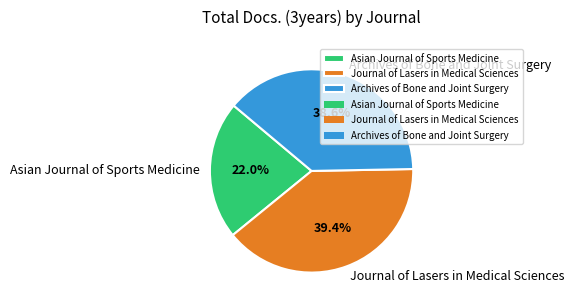

How many slices are in this pie chart?

3